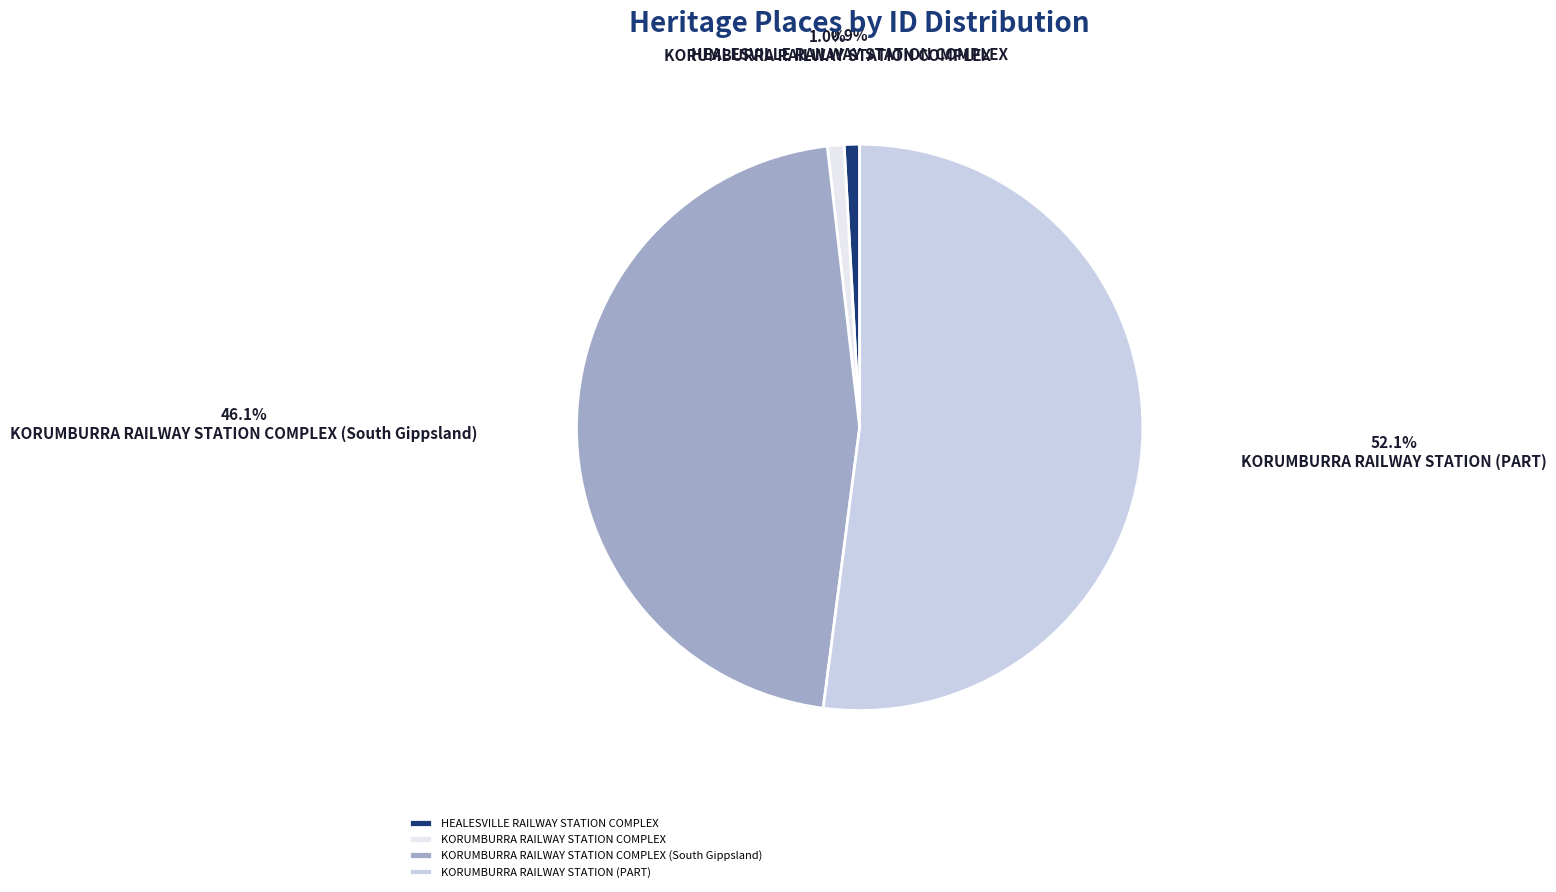

Which slice is the largest?

KORUMBURRA RAILWAY STATION (PART)